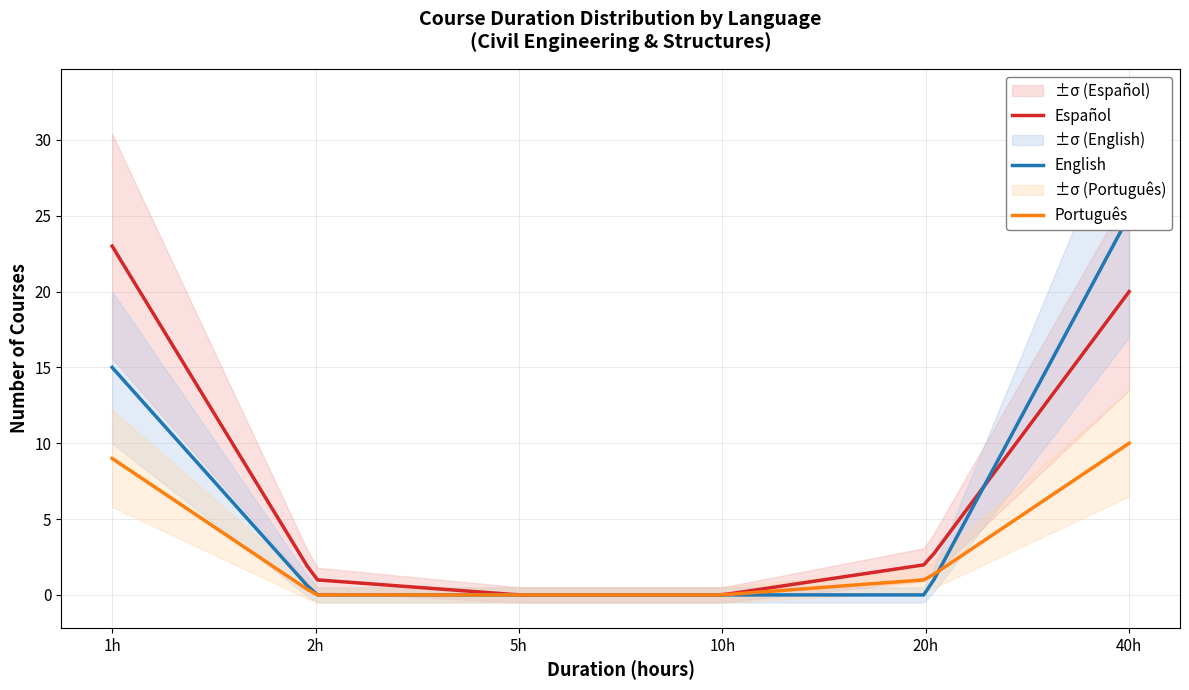

Does the chart have visible grid lines?

Yes